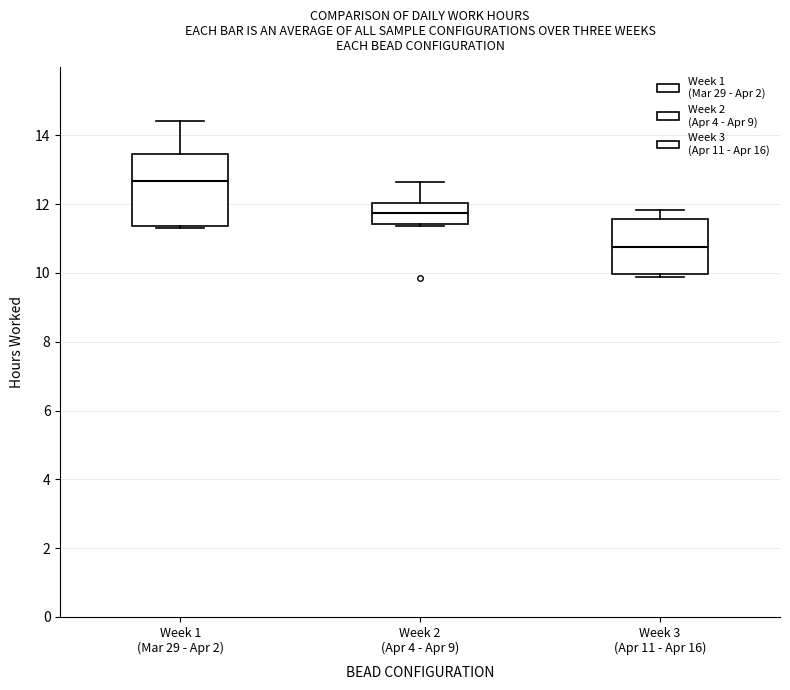

Which box's median line is the lowest?

Week 3 (Apr 11 - Apr 16)